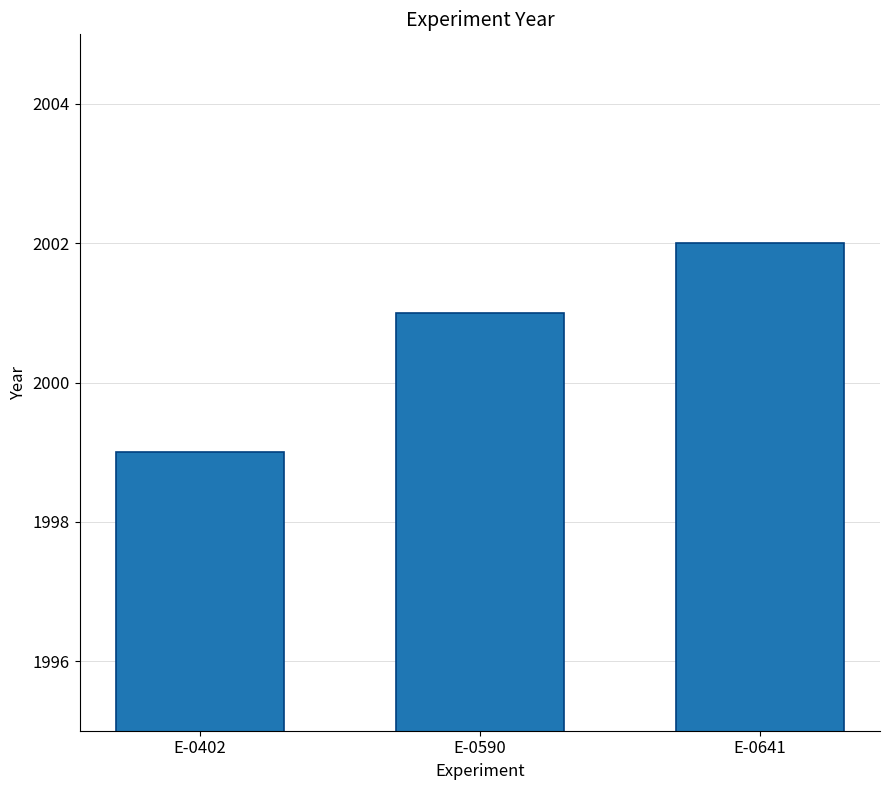

What is the sum of all values?

6002